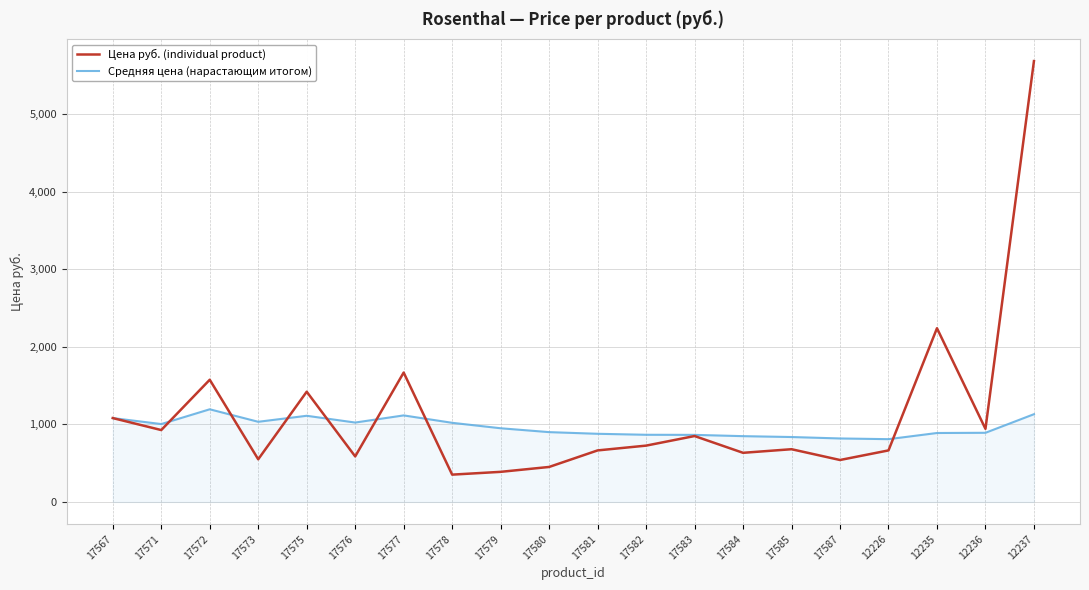

Rank the series at 17580 from lowest to highest value.

Цена руб. (individual product), Средняя цена (нарастающим итогом)